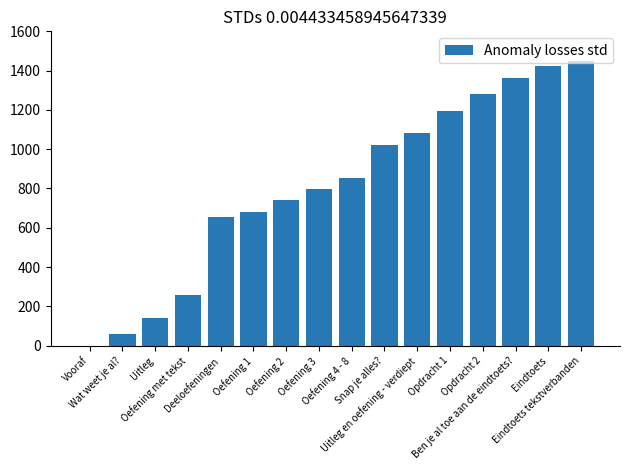

Is it true that the value at Oefening 1 is 682.4?

True